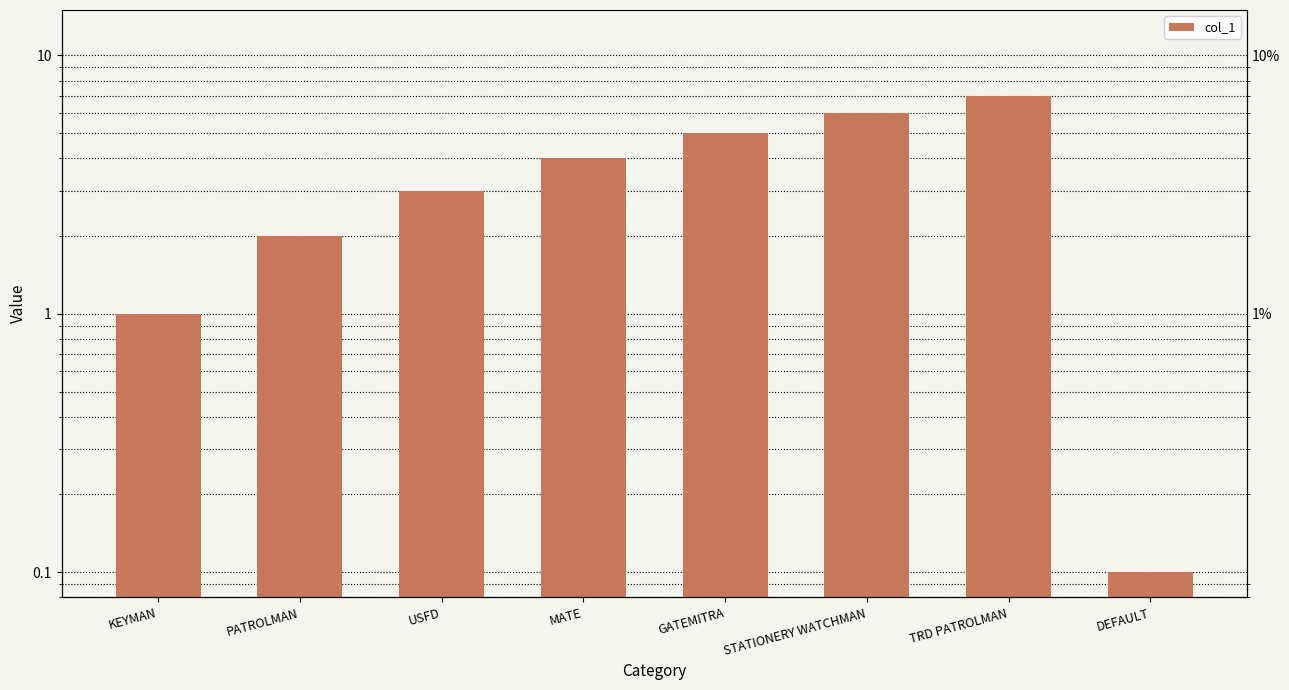

List the labels in order of value, largest first.

TRD PATROLMAN, STATIONERY WATCHMAN, GATEMITRA, MATE, USFD, PATROLMAN, KEYMAN, DEFAULT